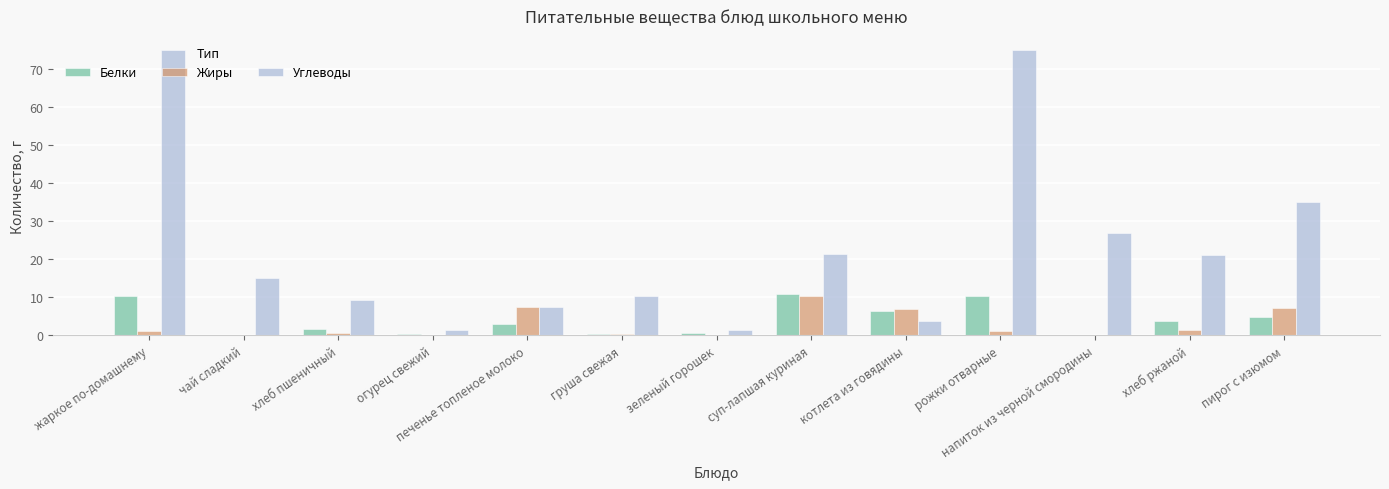

How many groups of bars are there?

13